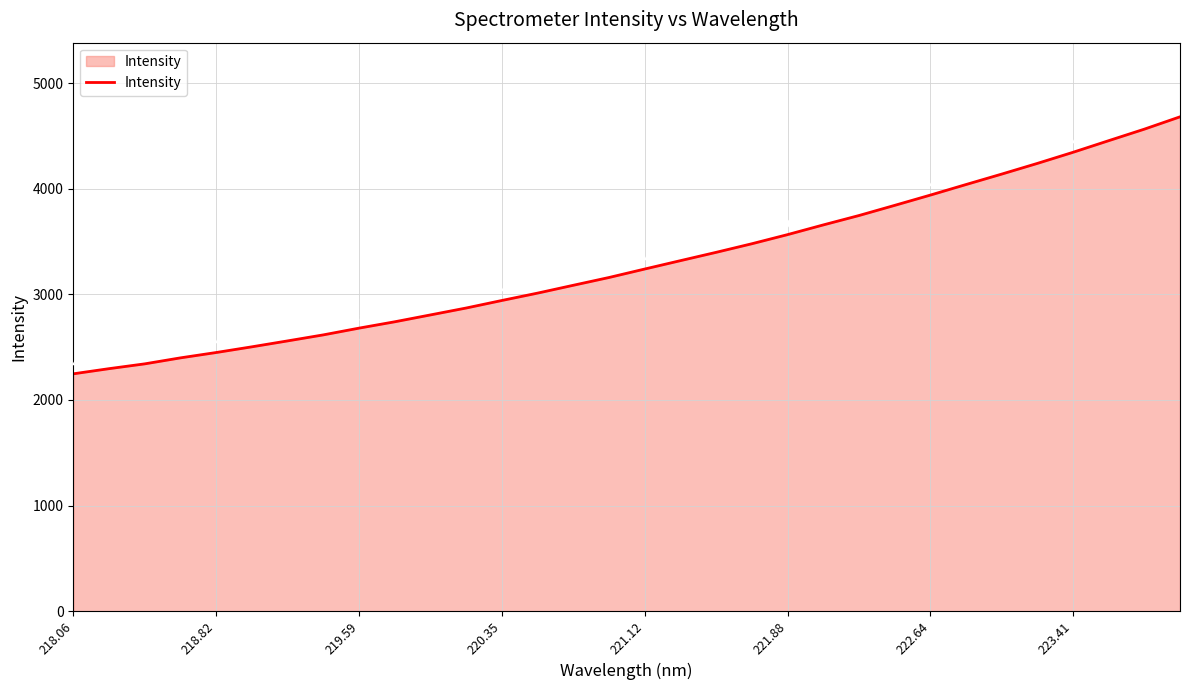

What is the greatest value displayed?

4680.7